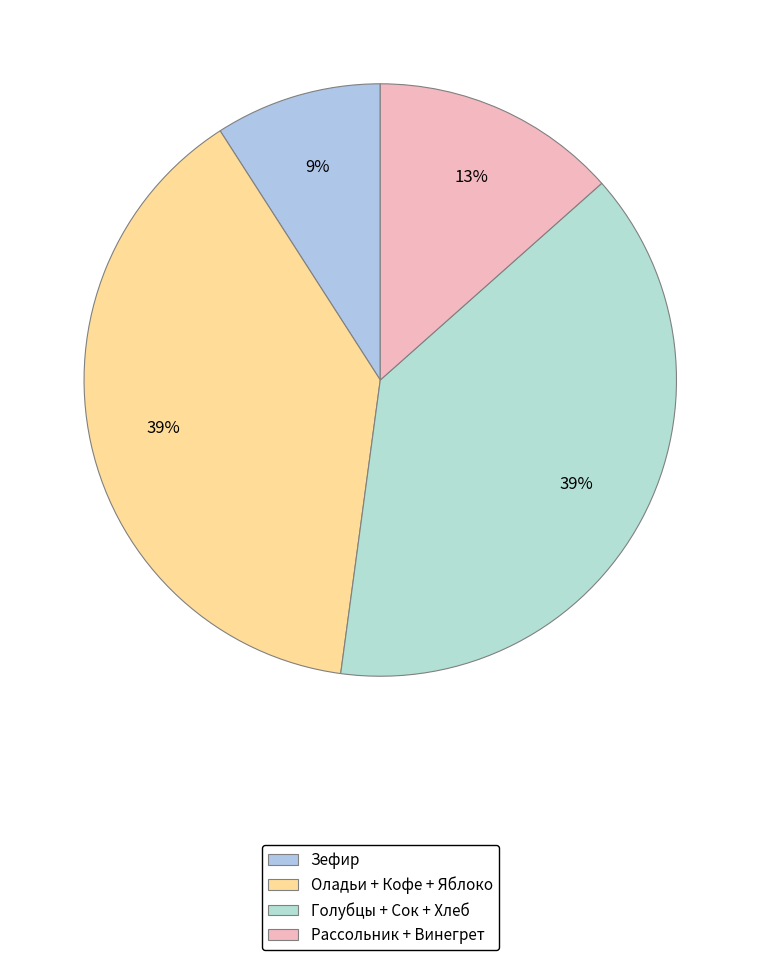

True or false: Зефир accounts for 9% of the total.

True